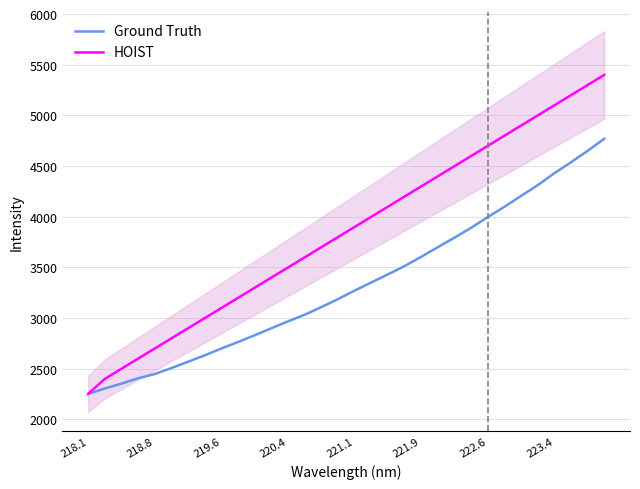

What is the average value of the HOIST series?

3848.5